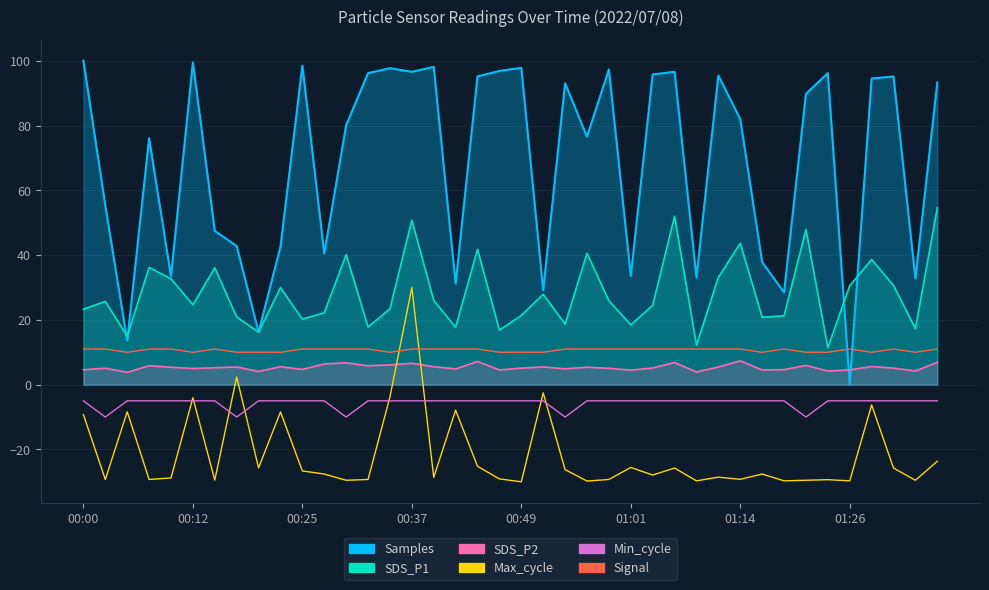

What is the value of the Signal point at the 16th from the left?

11.0